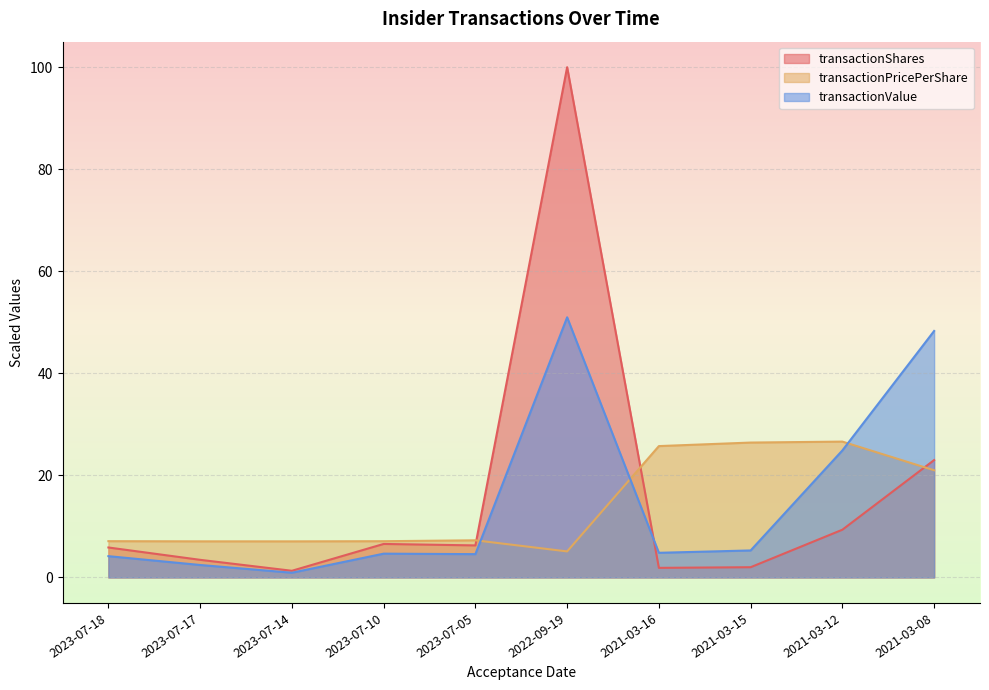

Which label corresponds to the largest value in the chart?

2022-09-19